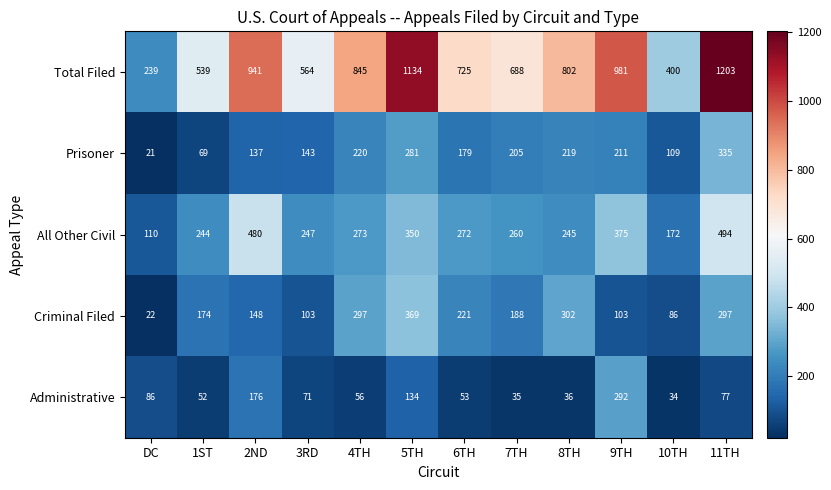

Which series changed the most between 5TH and 9TH?

Criminal Filed